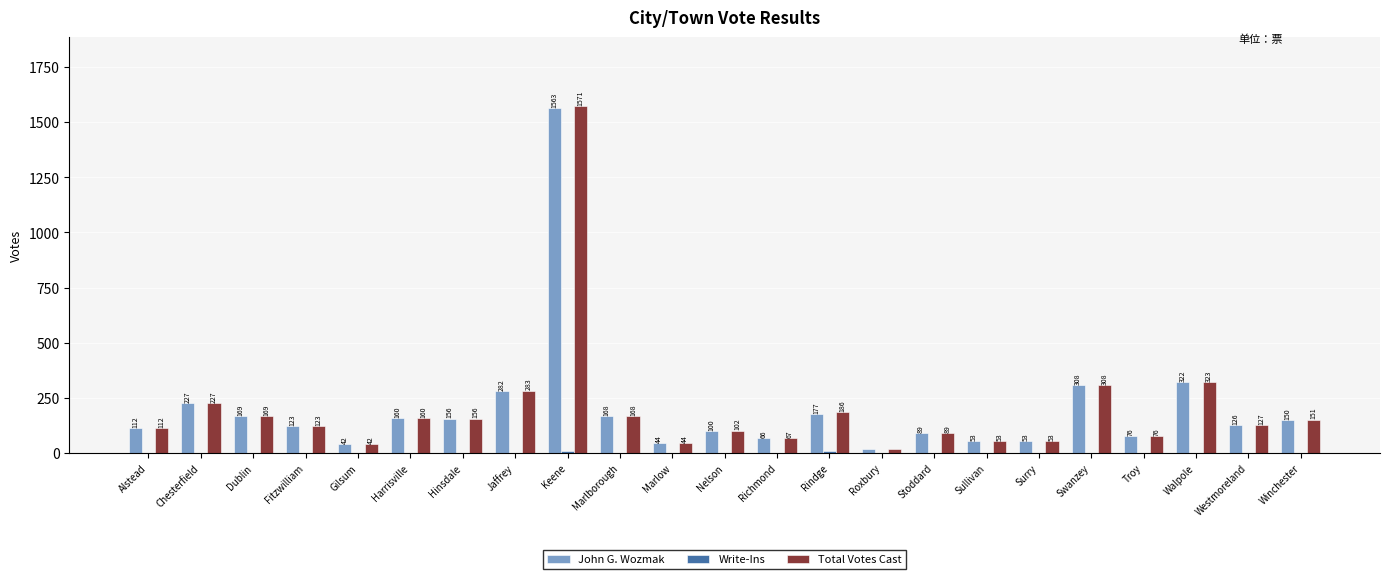

The value of John G. Wozmak at Richmond is 66. True or false?

True